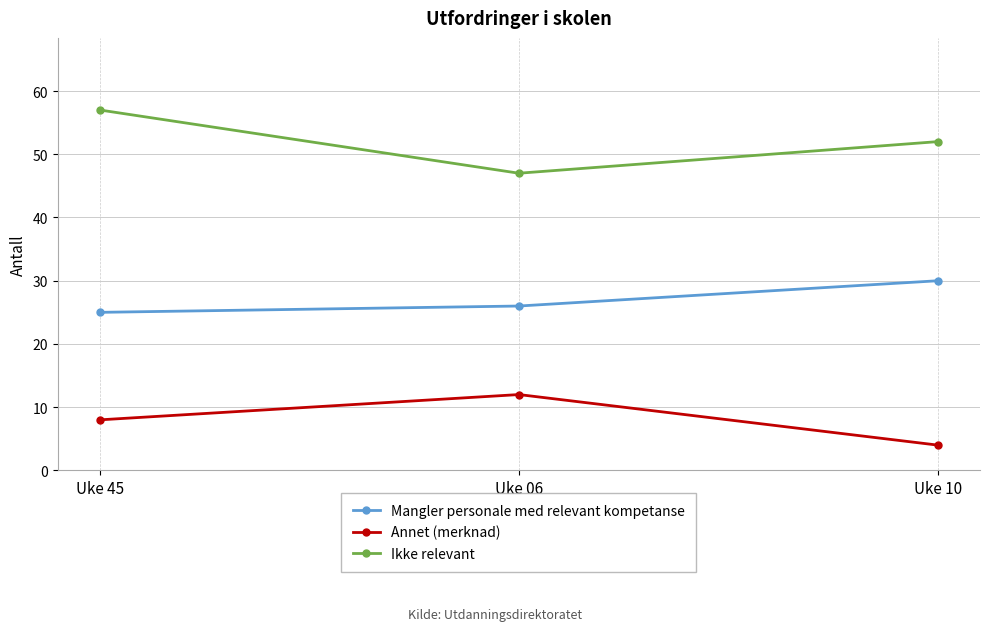

What is the spread (max minus min) of values at Uke 10?

48